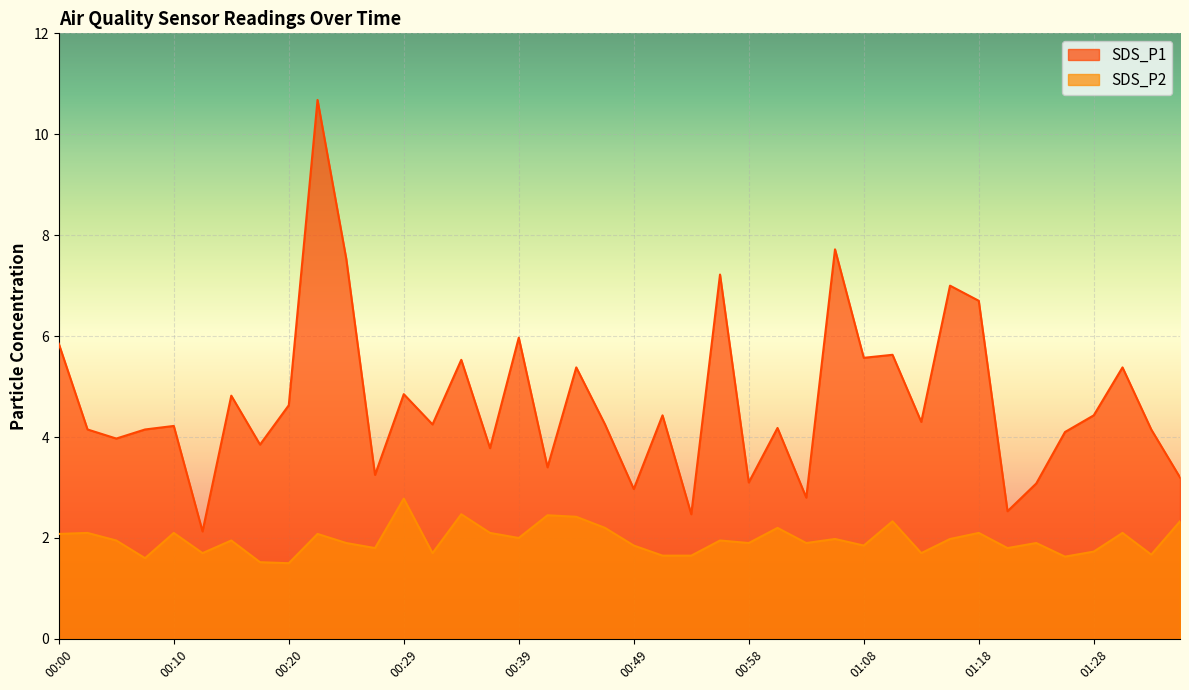

True or false: SDS_P1 and SDS_P2 cross at least once.

False